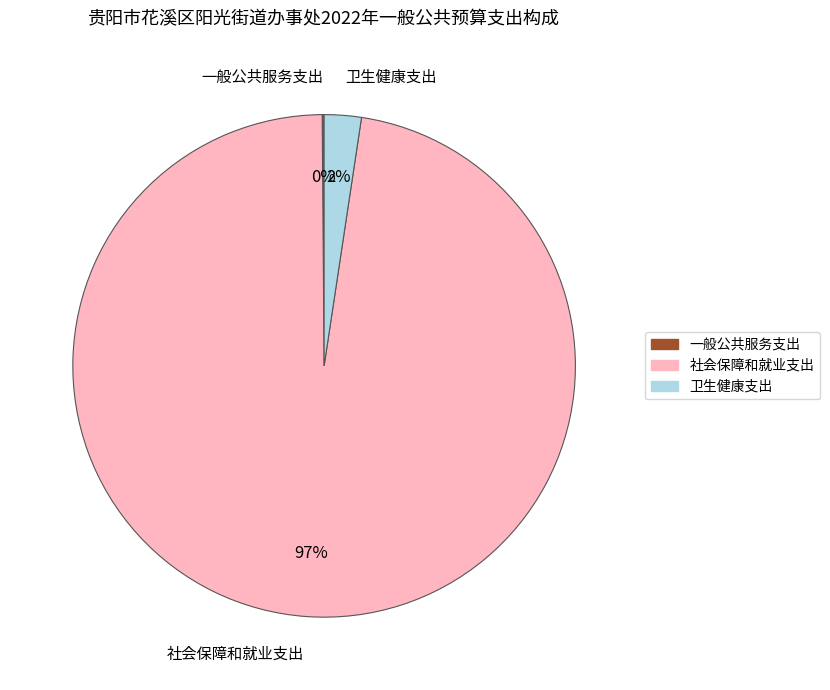

Is 社会保障和就业支出 the majority of the pie?

Yes